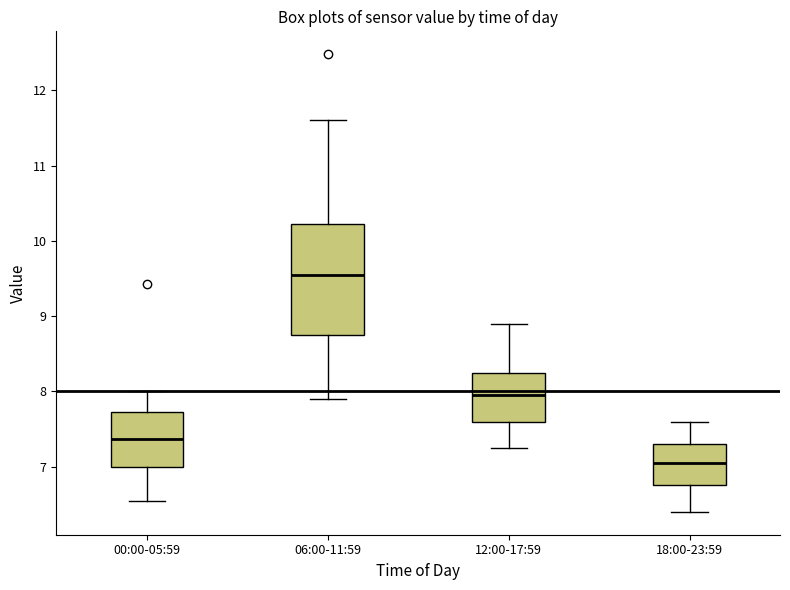

Where does the median line of the box for 18:00-23:59 sit on the y-axis? The values are not printed on the chart, so give them approximately, as read against the axis.

7.1